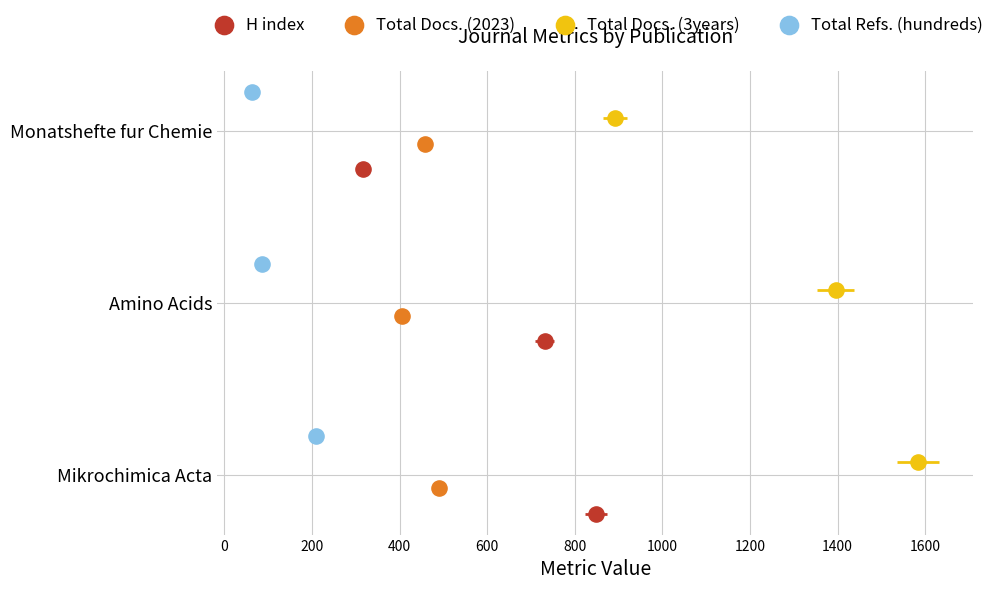

Which series contains the lowest Y value?

H index